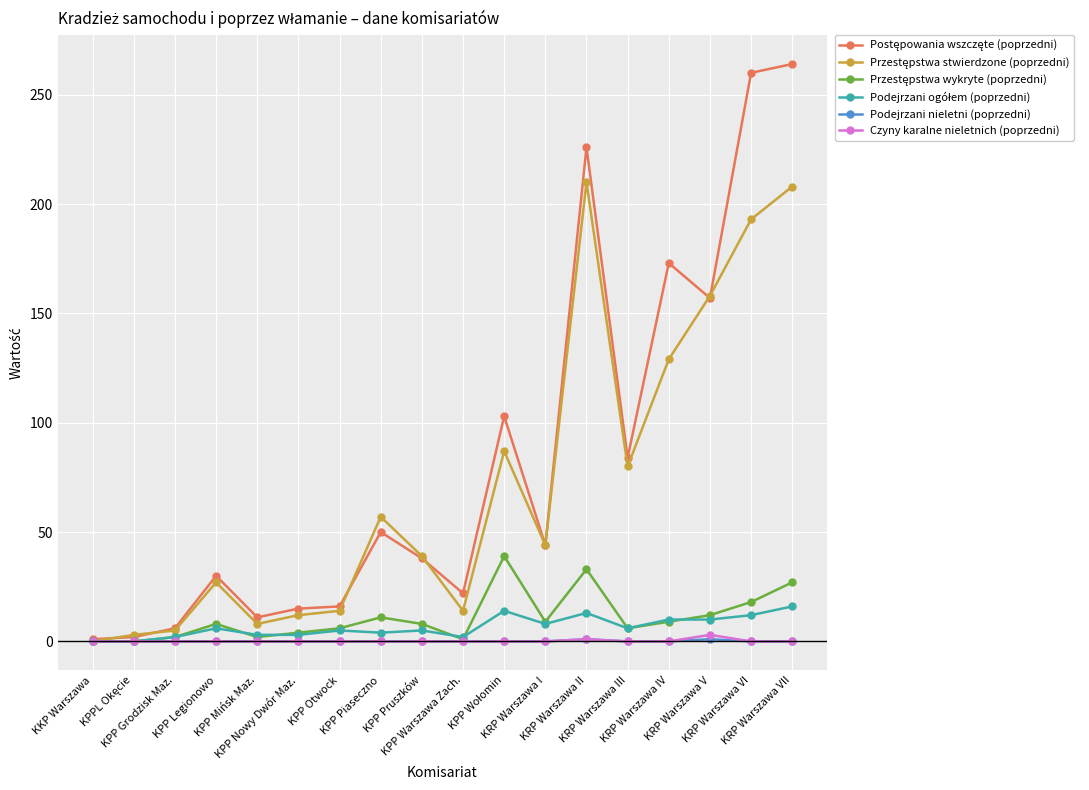

What is the maximum value shown in the chart?

264